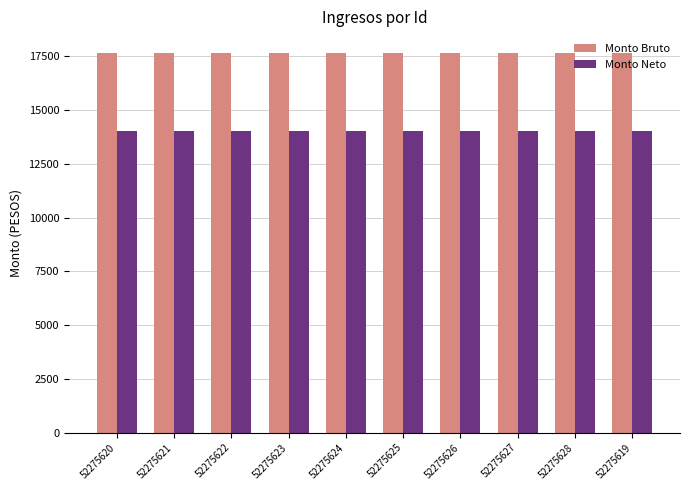

What is the total value across all series at 52275619?

31677.7